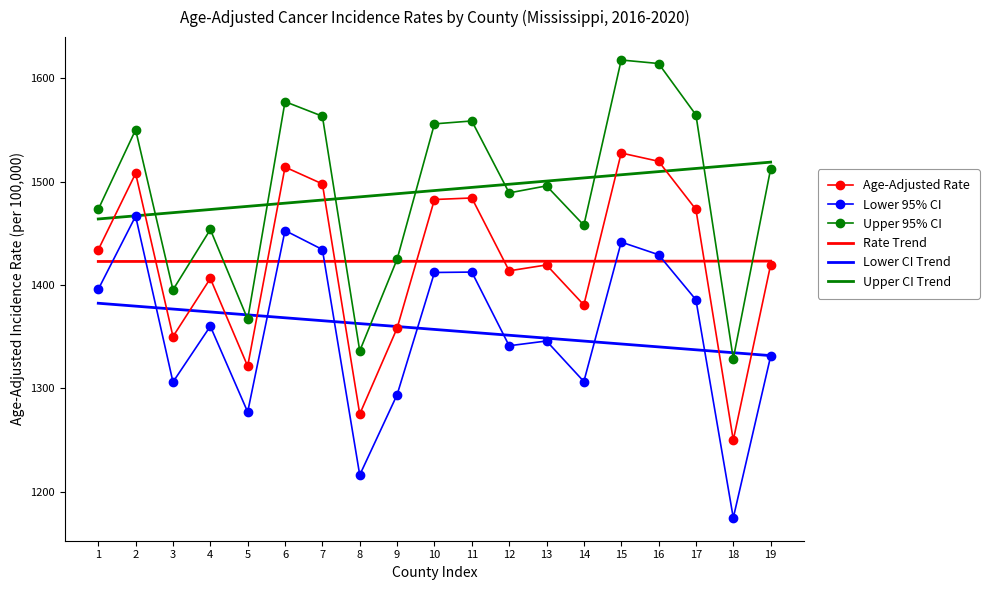

Read the Lower CI Trend value at 18.

1334.5